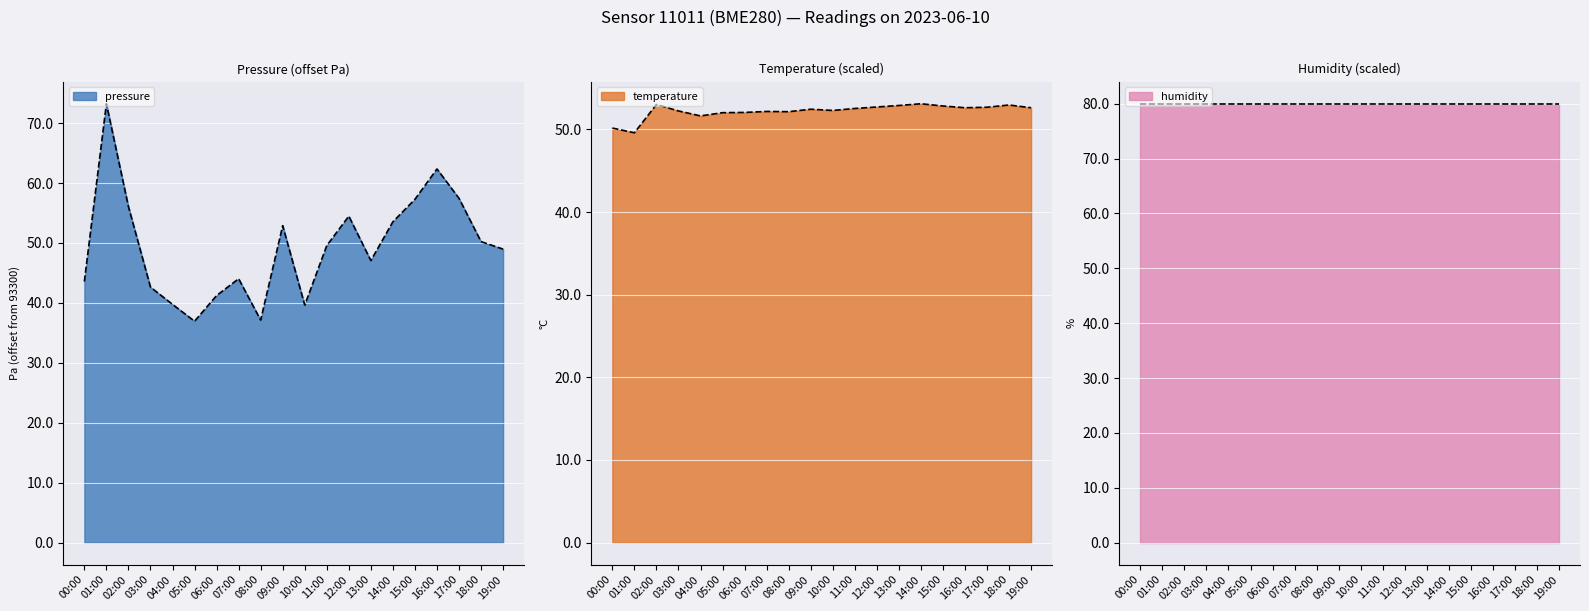

How many values in the temperature series are below 52?

3